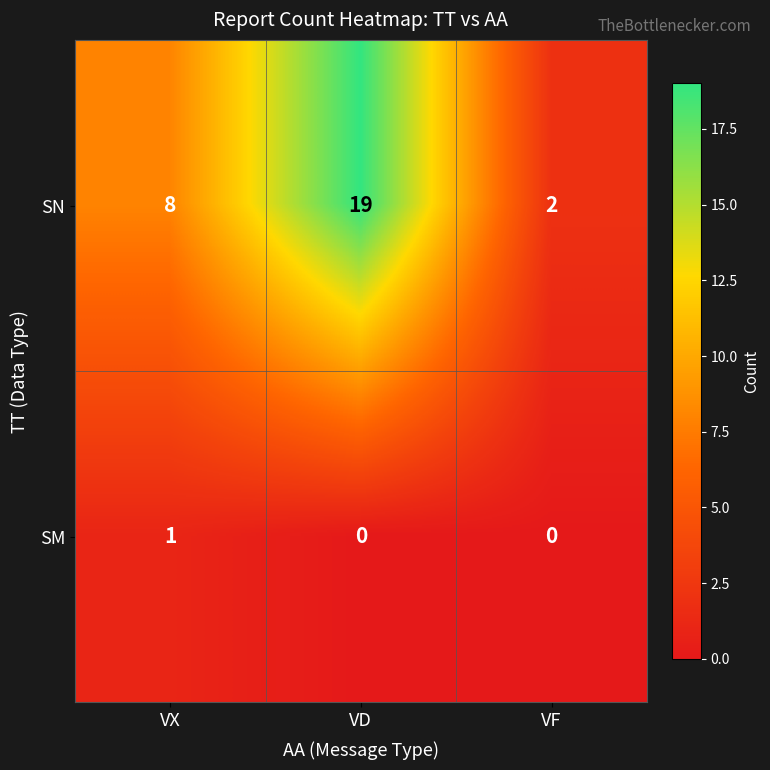

Which series has the widest spread of values?

SN